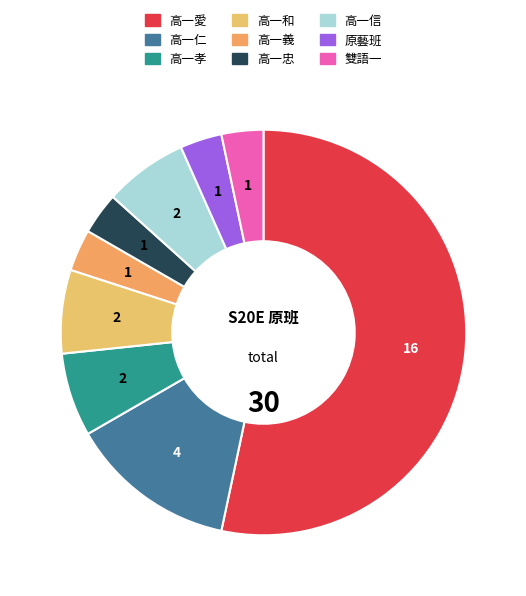

Which category has the smallest portion of the pie?

高一義